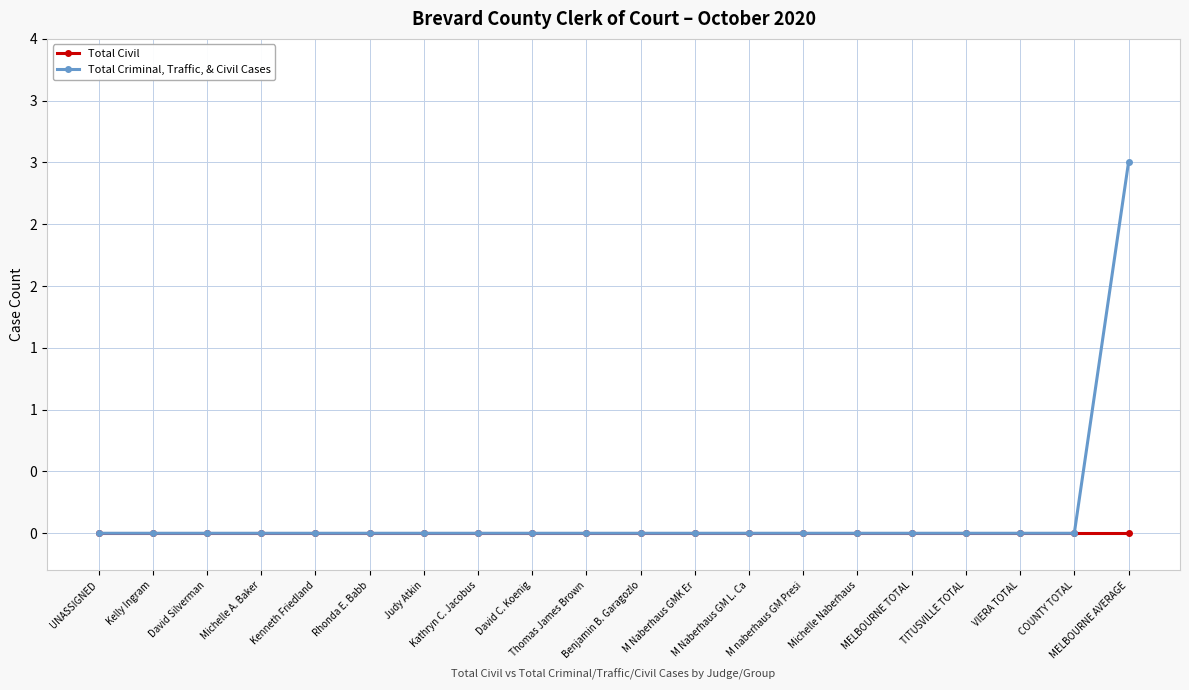

True or false: Total Criminal, Traffic, & Civil Cases and Total Civil cross at least once.

False